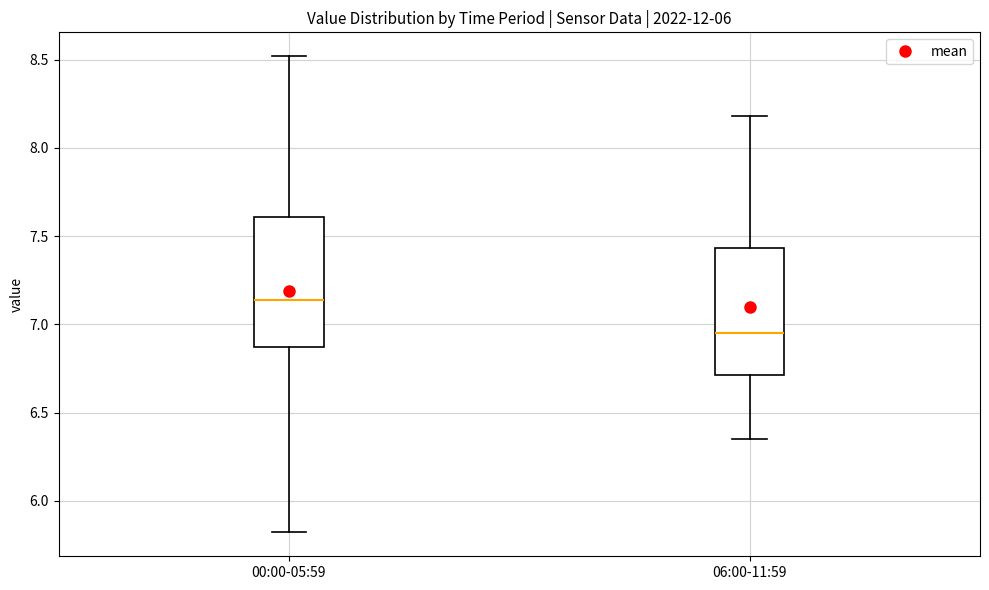

Reading left to right, transcribe this box plot: for each box, give where its median line is, the range the box spans, and where its two whiskers end, as read against the y-axis. The values are not printed on the chart, so give them approximately, as read against the axis.

00:00-05:59: median 7.15, box 6.85 to 7.60, whiskers 5.80 to 8.50
06:00-11:59: median 6.95, box 6.70 to 7.45, whiskers 6.35 to 8.20